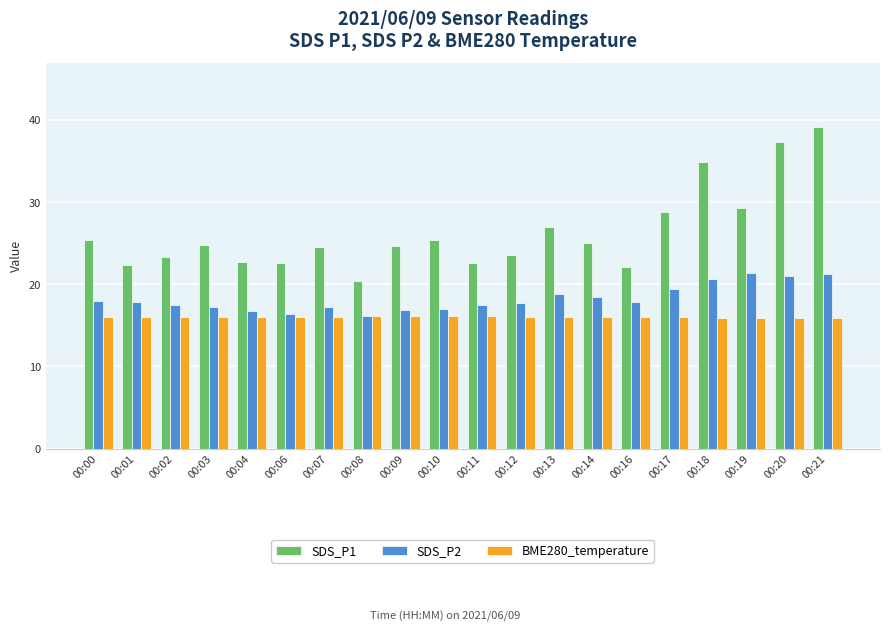

At which label does SDS_P1 reach its minimum?

00:08